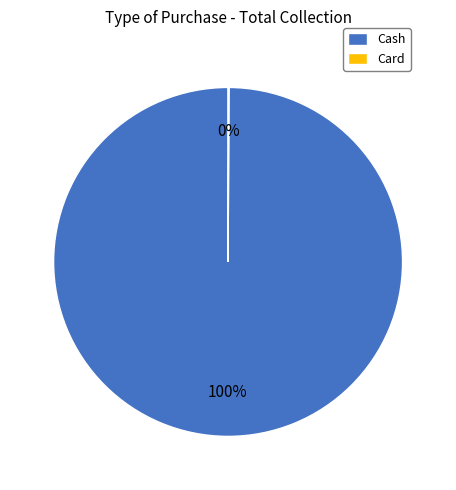

To the nearest percent, what is the average slice percentage?

50%